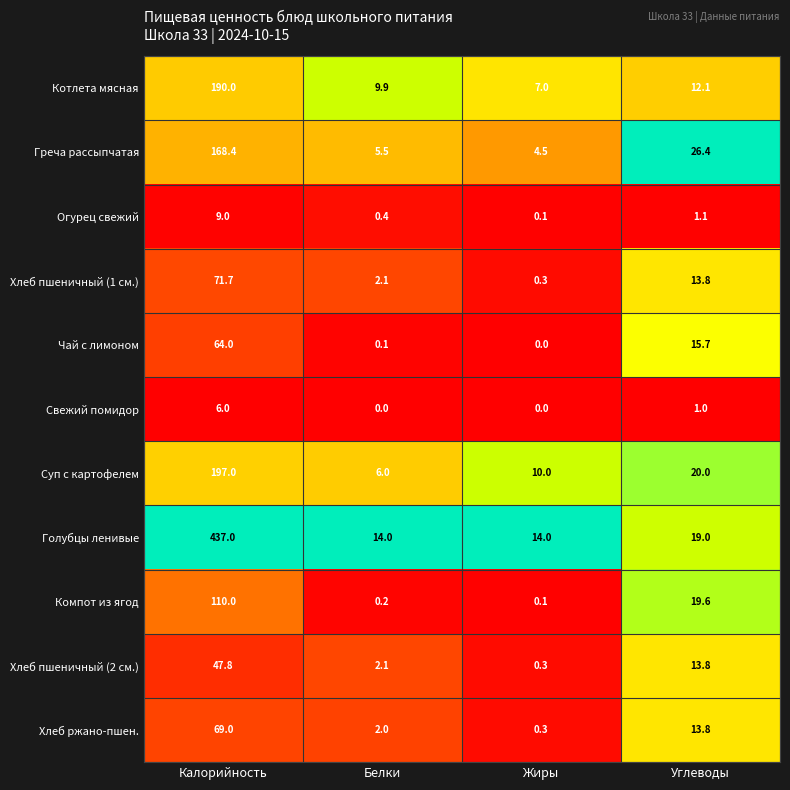

Which series changed the most between Калорийность and Углеводы?

Голубцы ленивые